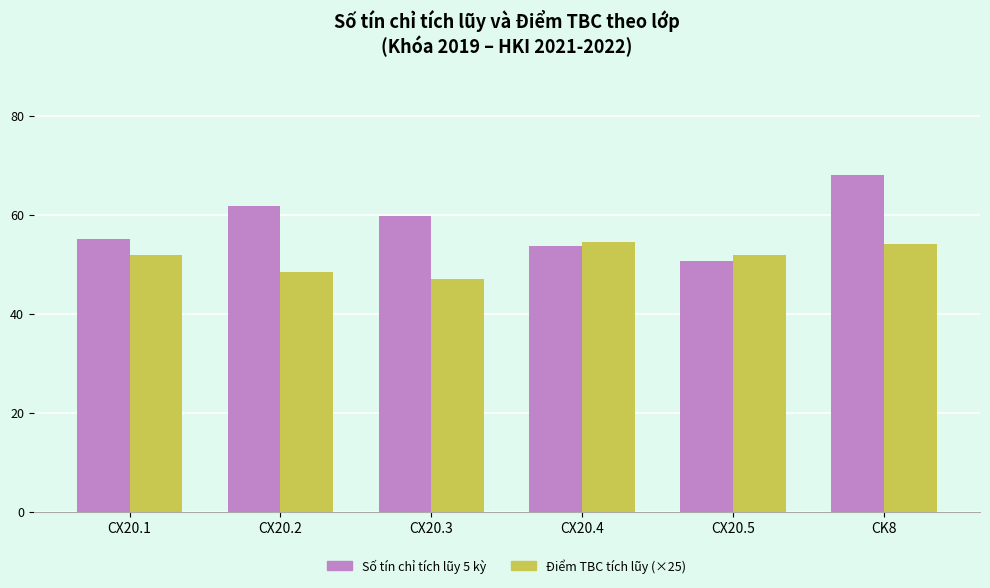

Which series has the widest spread of values?

Số tín chỉ tích lũy 5 kỳ